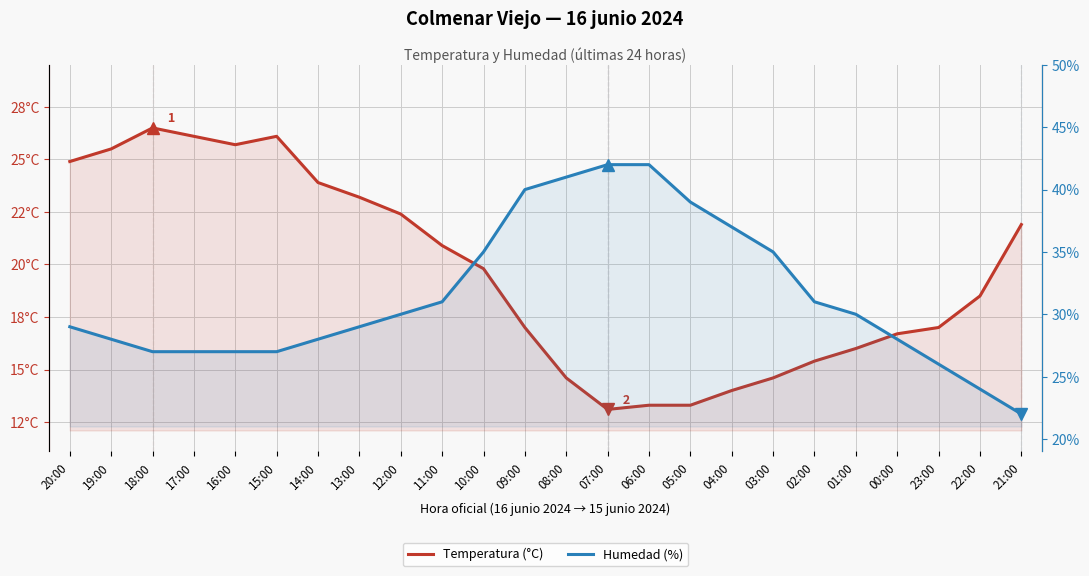

Rank the categories by Temperatura (°C) value from highest to lowest.

18:00, 17:00, 15:00, 16:00, 19:00, 20:00, 14:00, 13:00, 12:00, 21:00, 11:00, 10:00, 22:00, 09:00, 23:00, 00:00, 01:00, 02:00, 08:00, 03:00, 04:00, 06:00, 05:00, 07:00